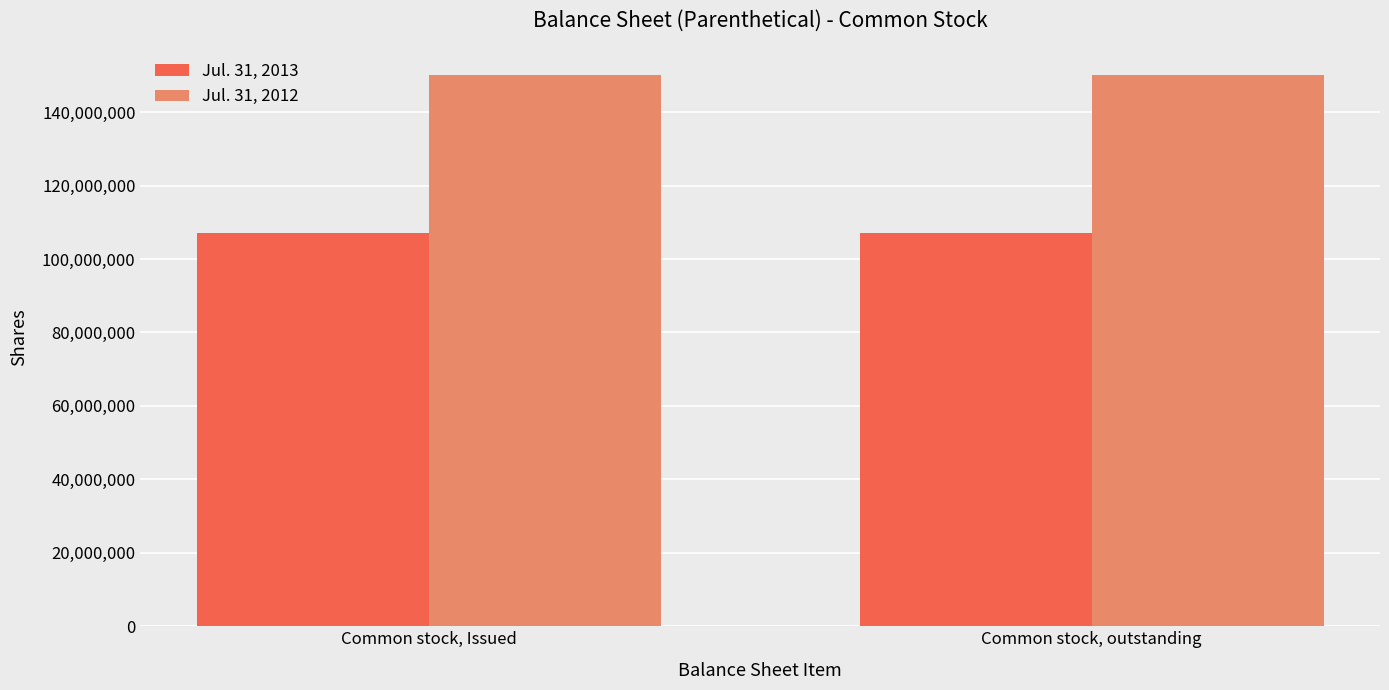

How many bars are there in total?

4